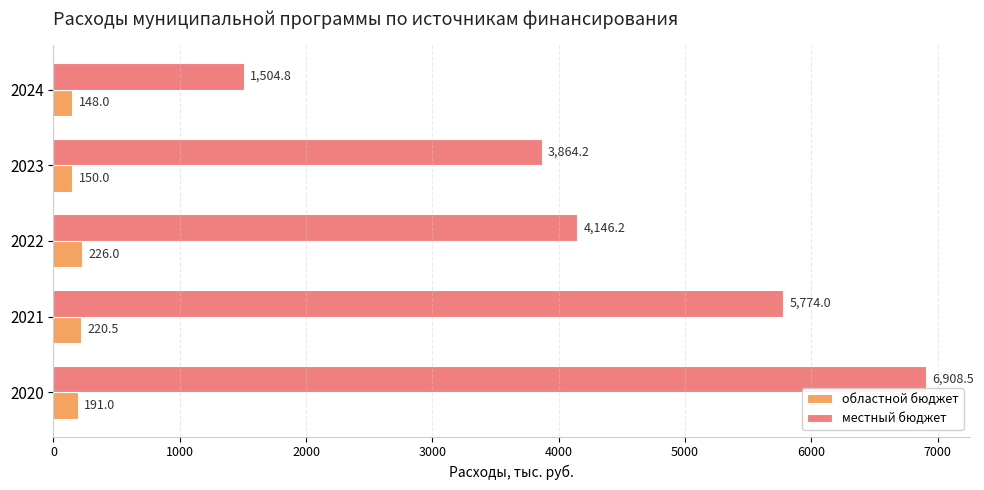

What is the difference between the областной бюджет values at 2024 and 2023?

2.0